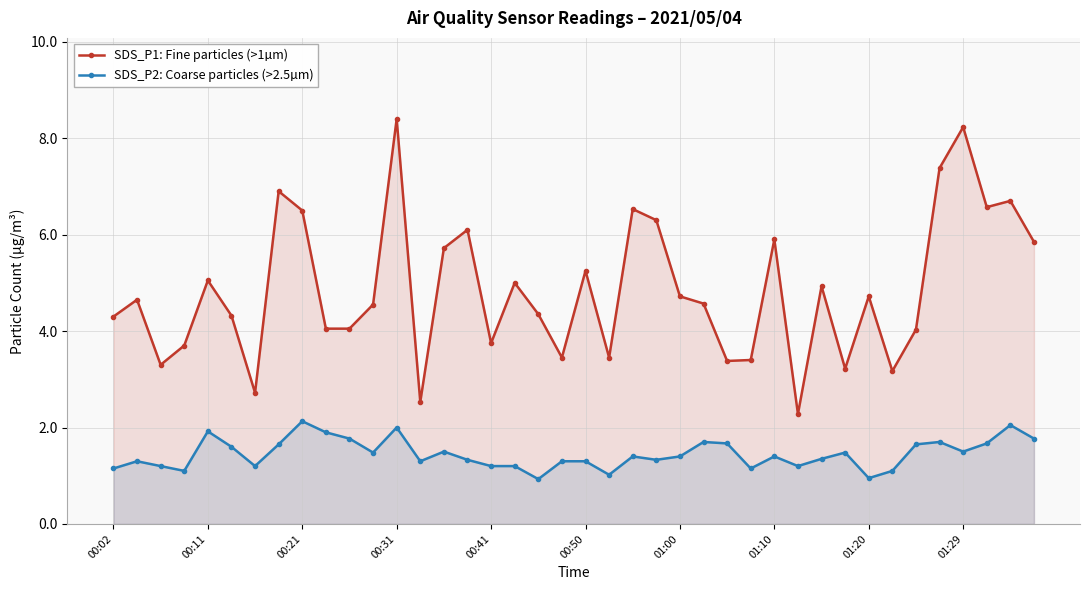

What is the difference between the highest and lowest values at 38?

4.7